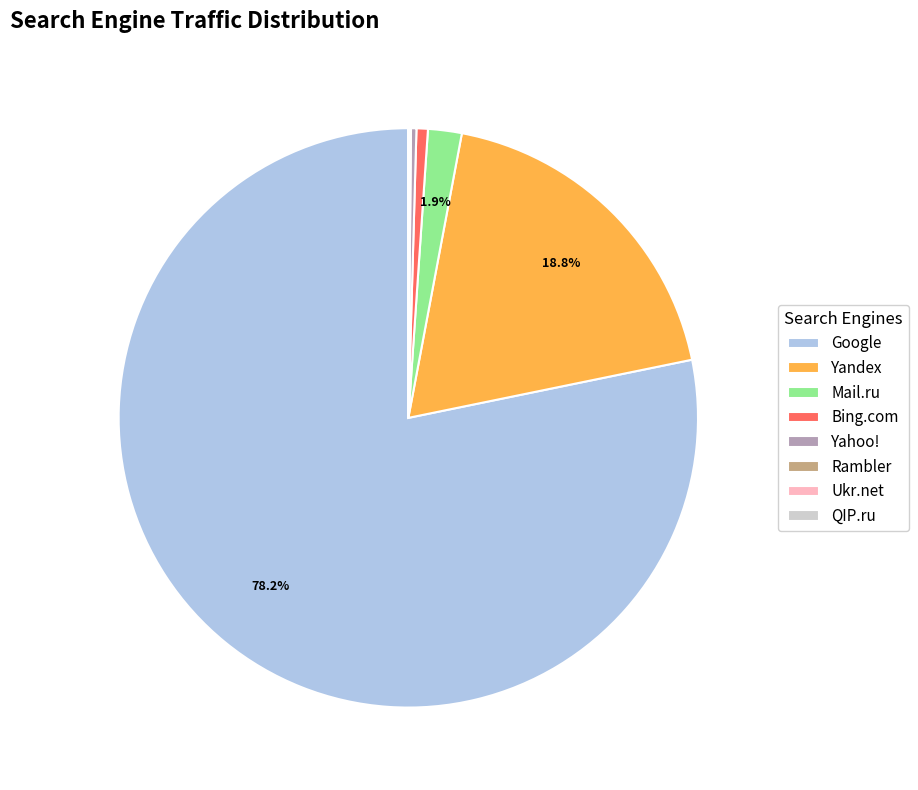

Do Bing.com and Yahoo! together represent more than half of the pie?

No